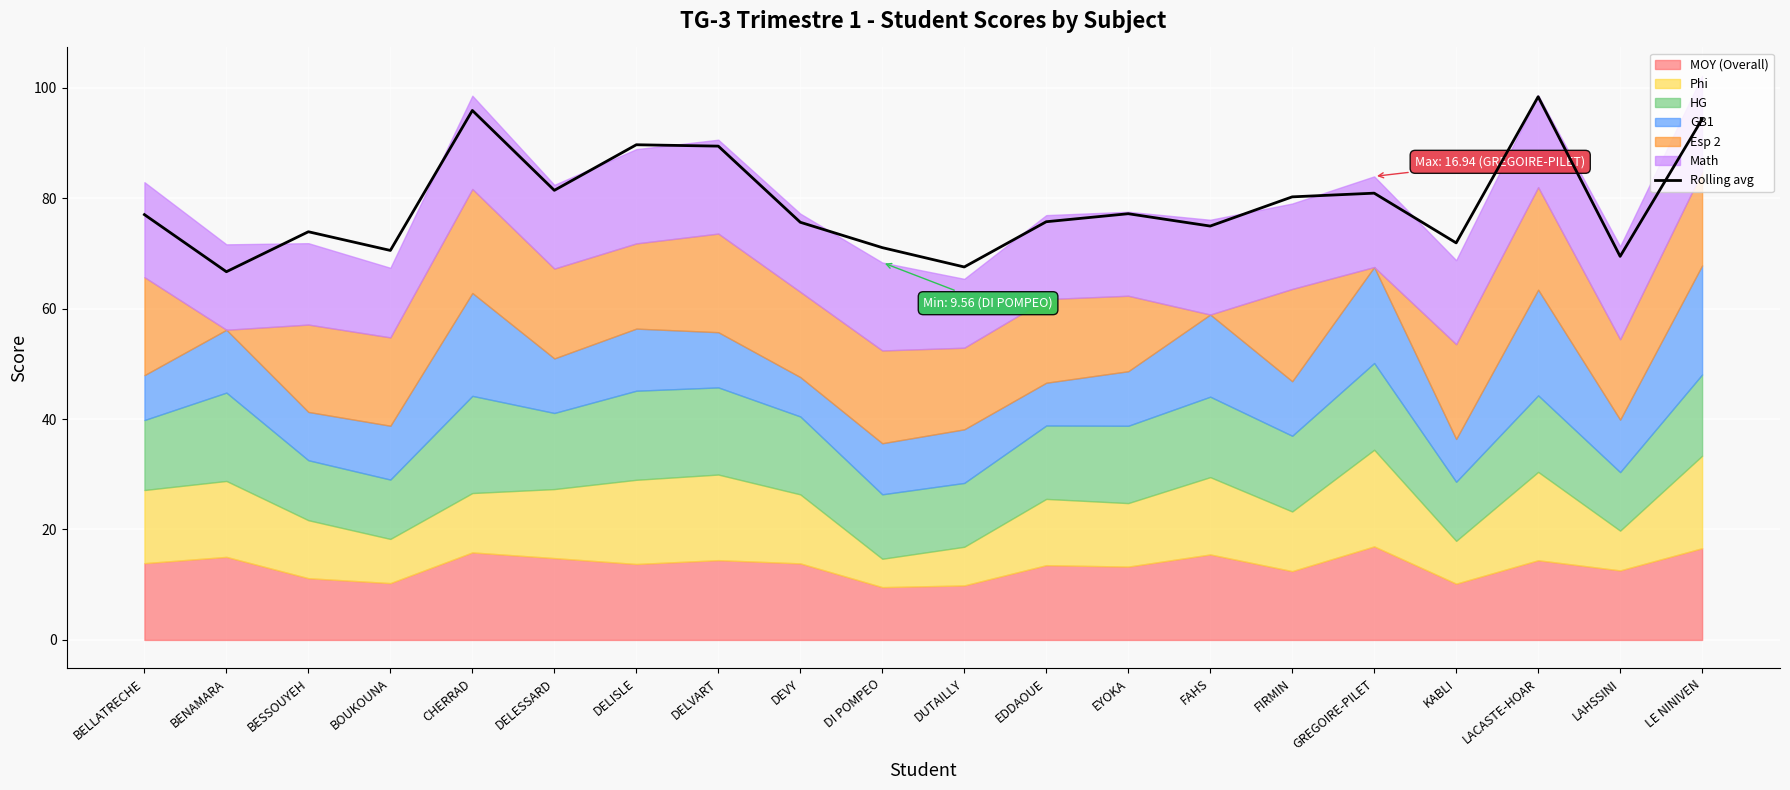

How many interior local valleys (lower than both neighbors) does the data have?

7